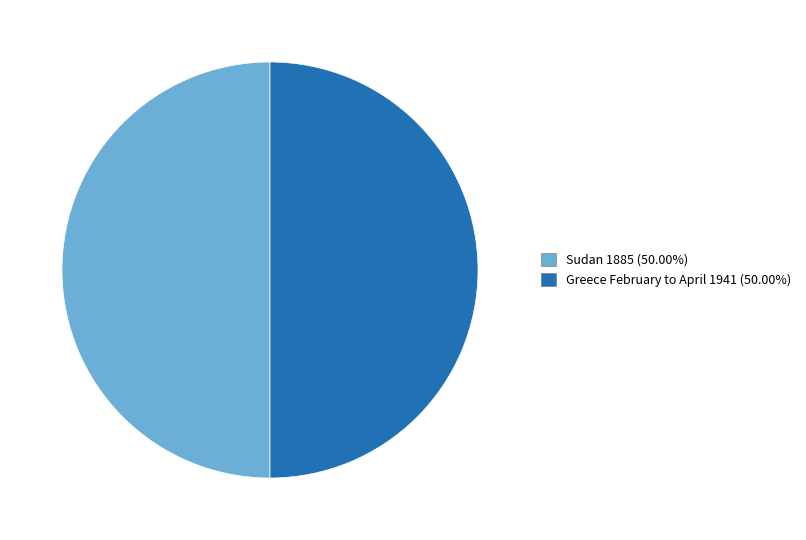

The Greece February to April 1941 slice represents 62% of the pie. True or false?

False